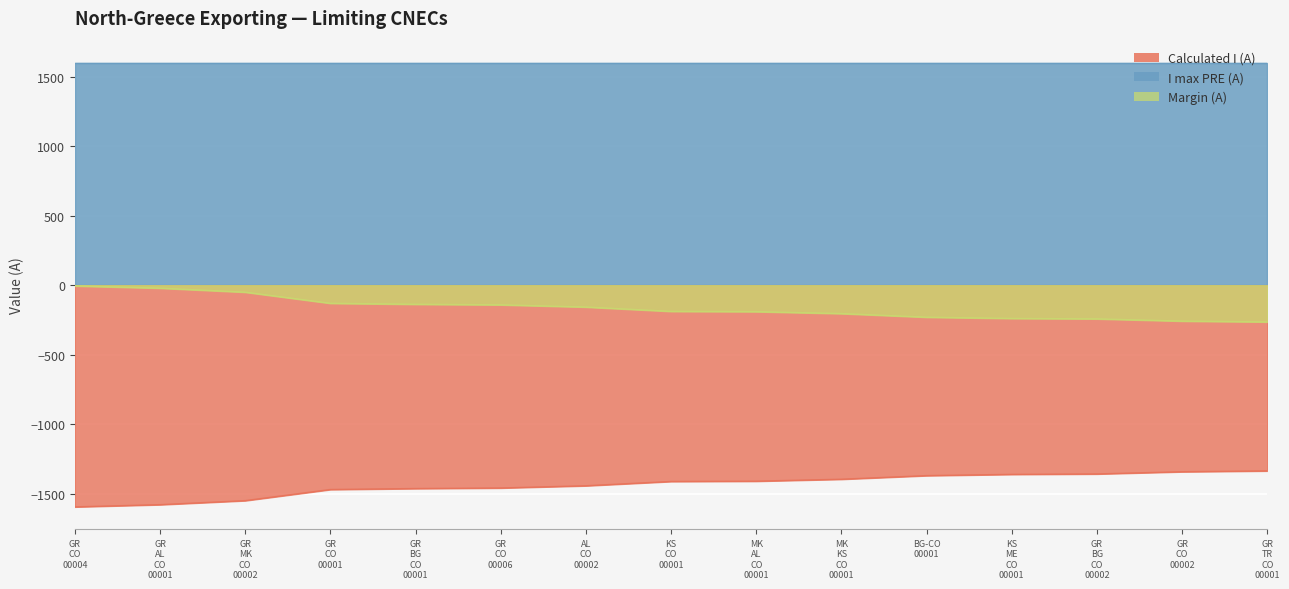

What is the label of the 10th point from the right?

GR CO 00006